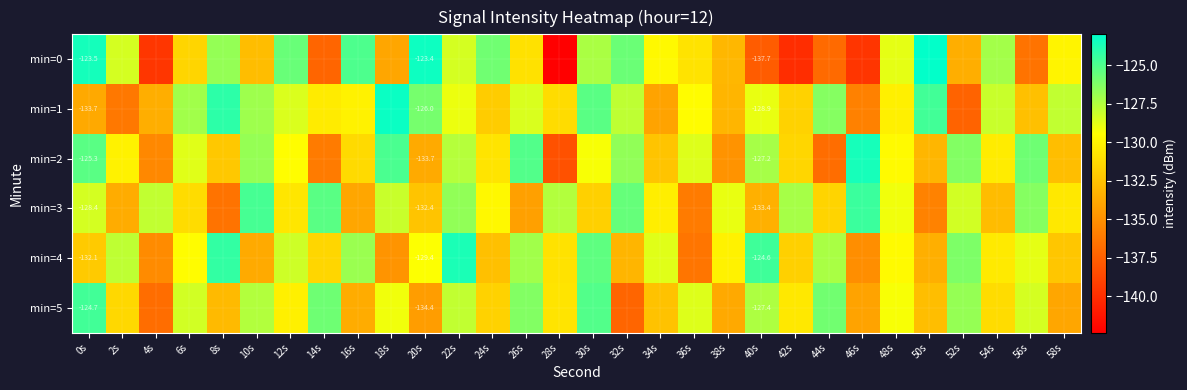

How many series are shown in this chart?

6